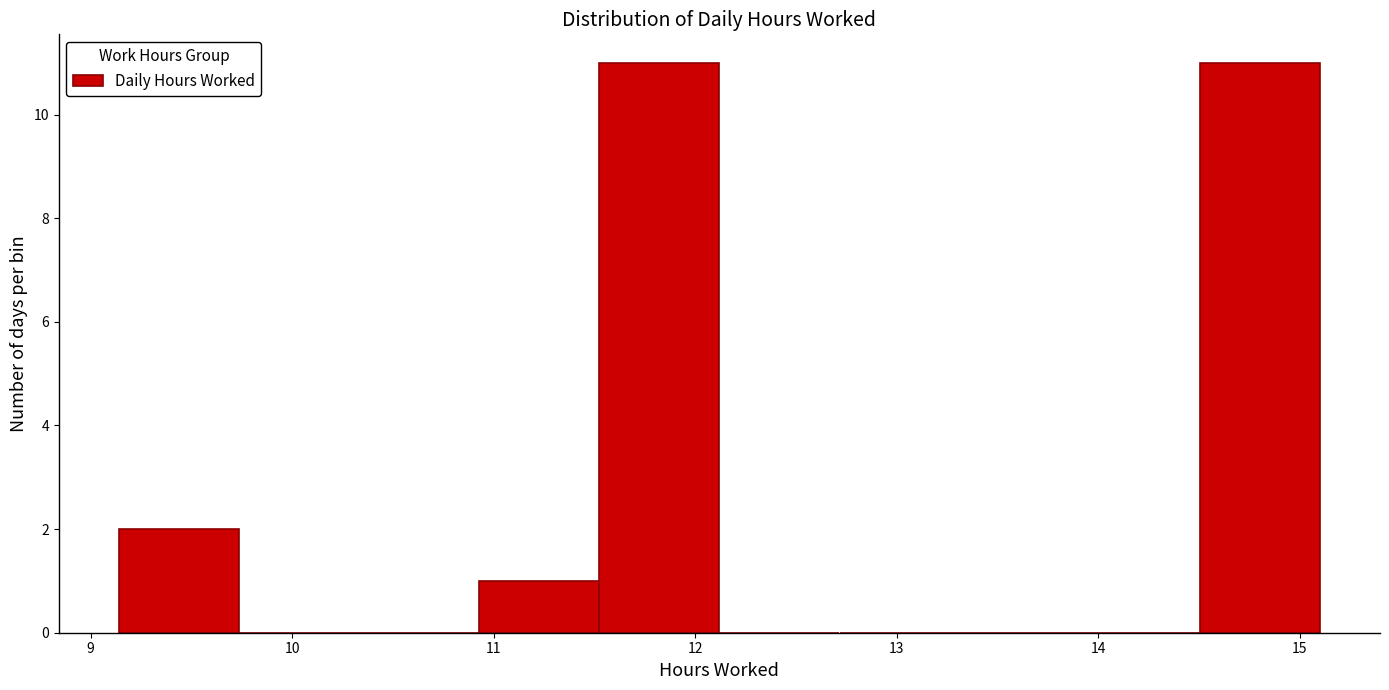

What is the height of the bar covering 9.1 to 9.7 on the x-axis? Neither the bar edges nor the heights are printed on the chart, so give them approximately, as read against the axes.

2